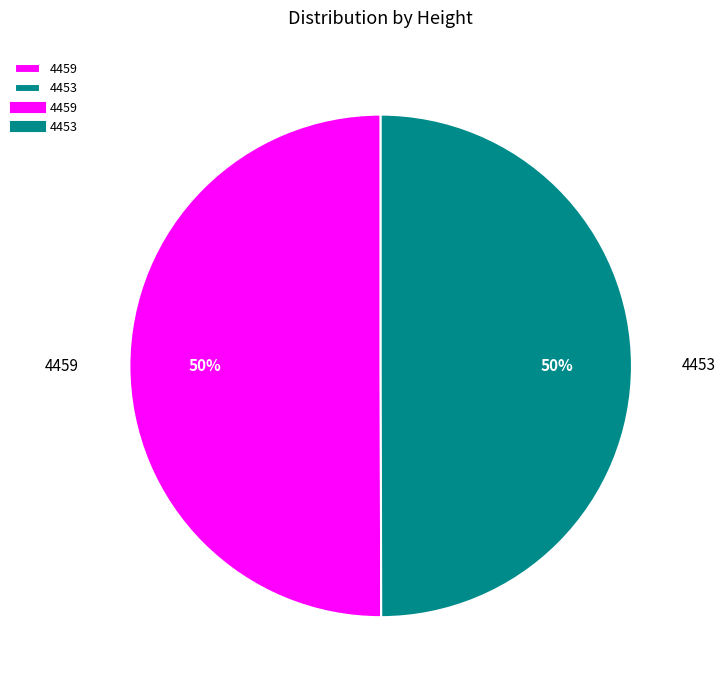

Is the sum of 4453 and 4459 greater than half?

Yes